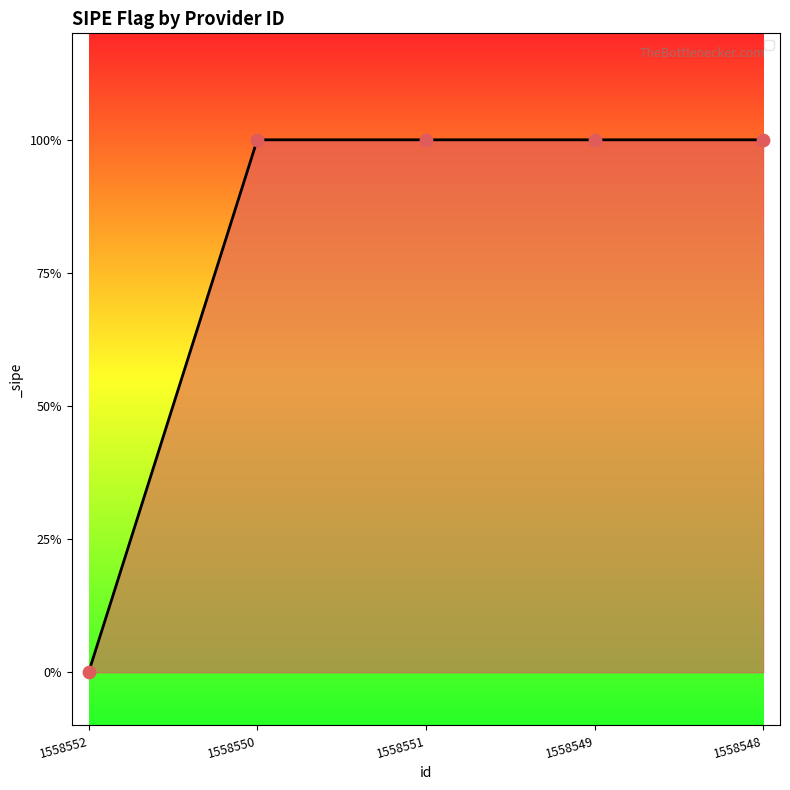

What is the ratio of the value at 1558550 to the value at 1558549?

1.0